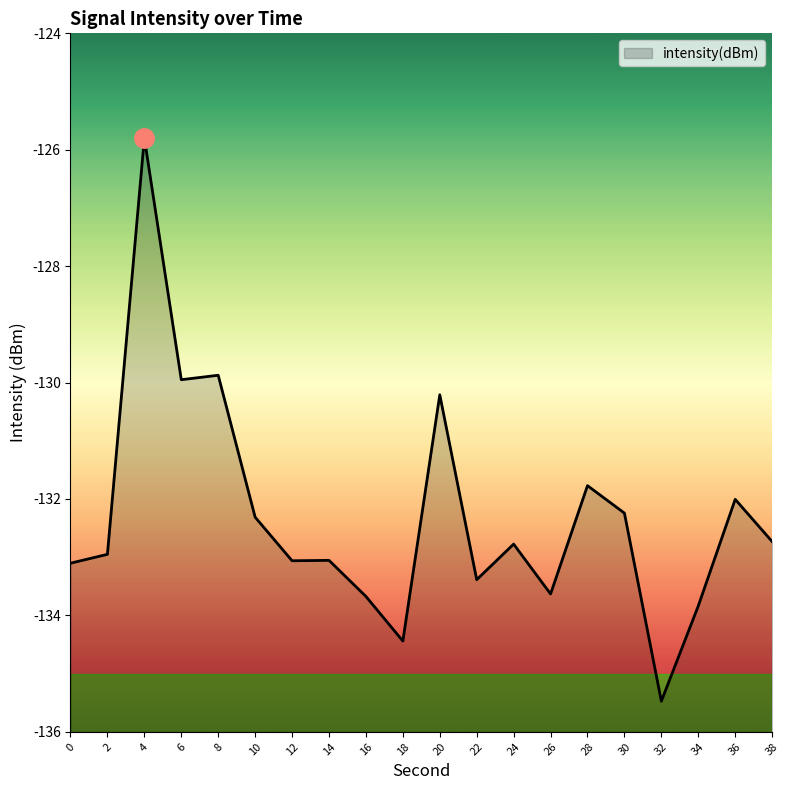

The chart shows a value of -132.0 at 36. True or false?

True